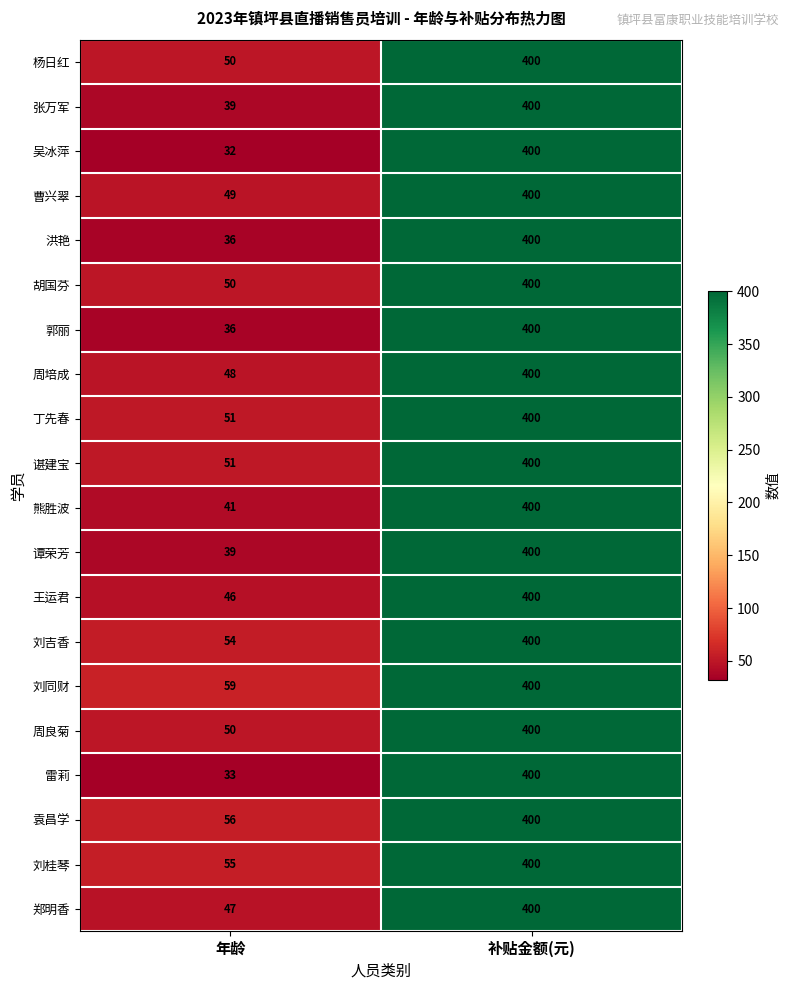

What is the sum of all 周良菊 values?

450